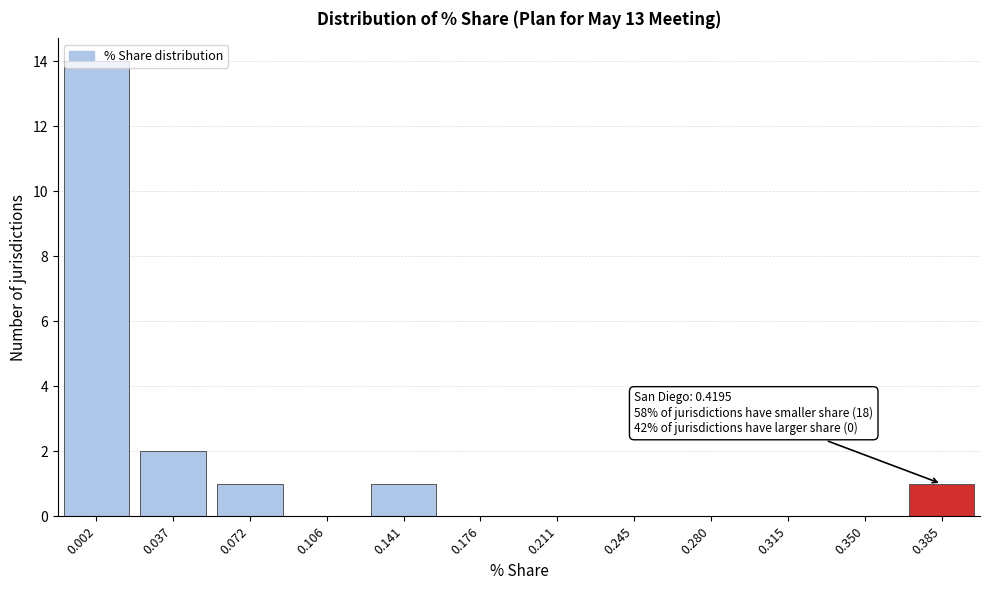

What is the sum of all values?

19